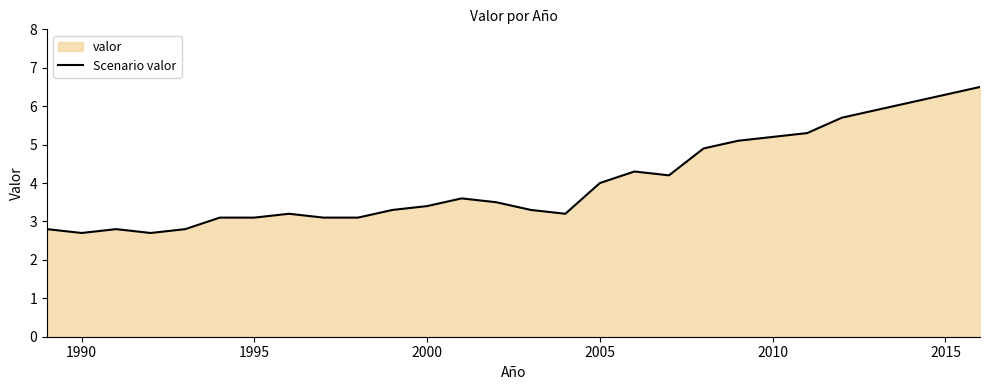

Which category has the lowest value across all series?

1990